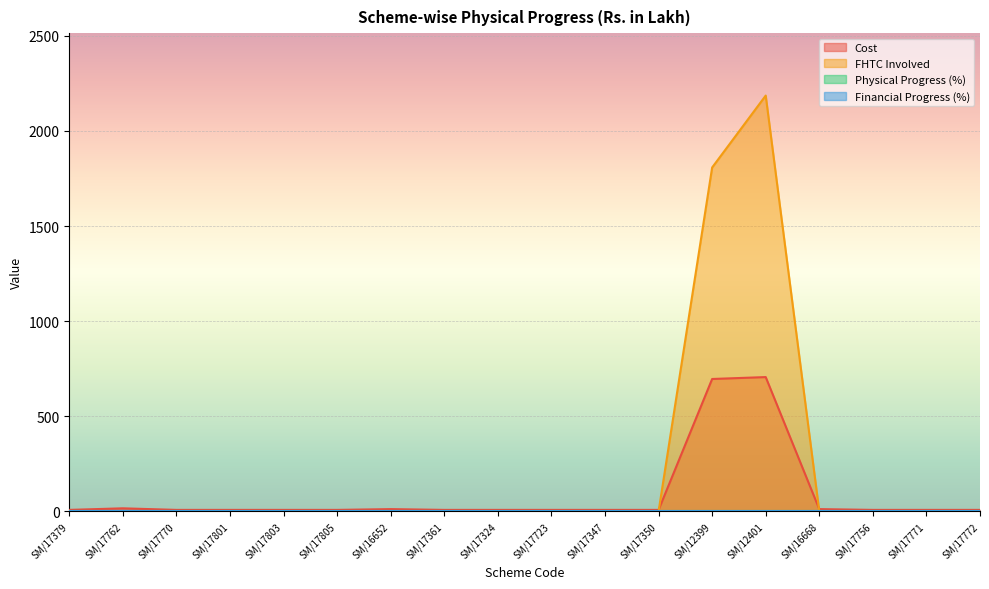

What is the label of the 3rd point from the right?

SM/17756